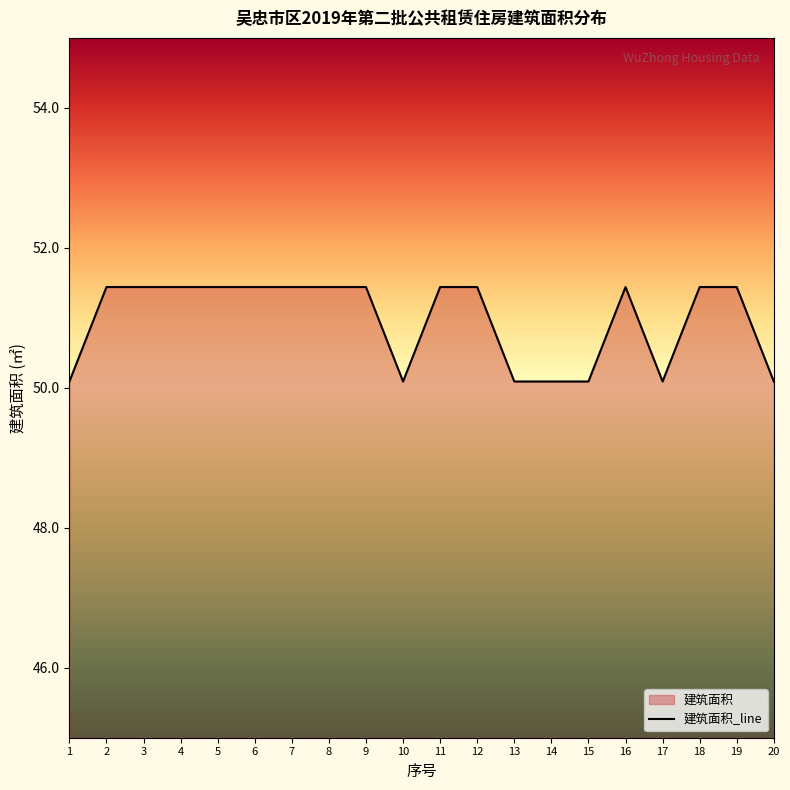

The chart shows a value of 51.4 at 8. True or false?

True